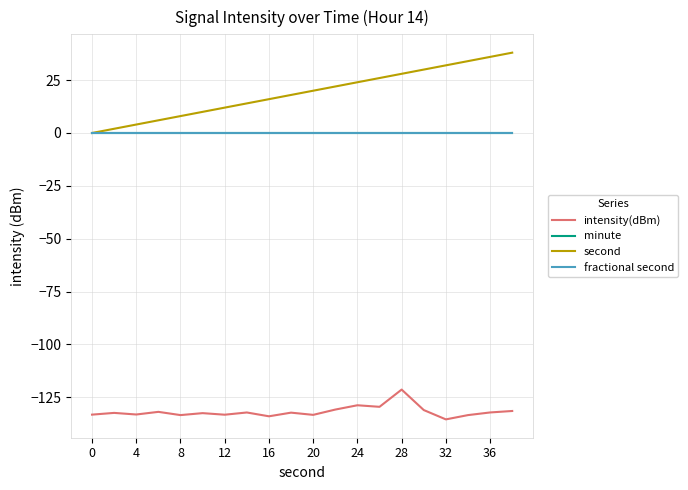

Does the chart display data point markers on the line(s)?

No